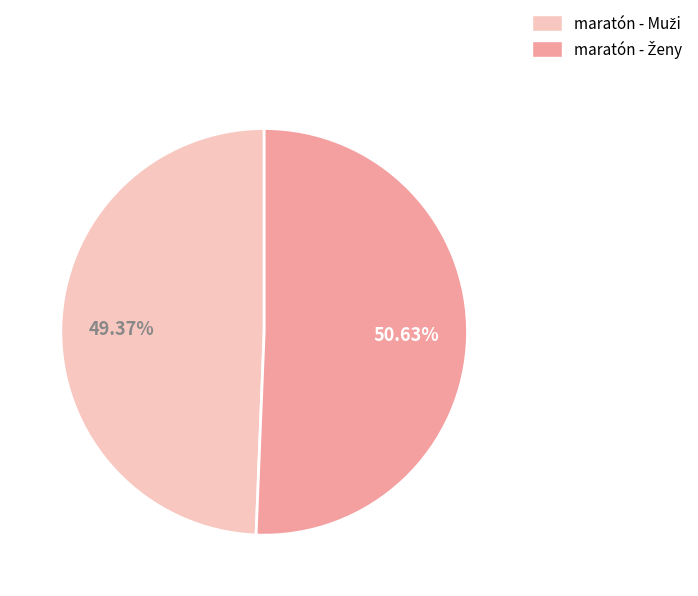

Does any single category account for the majority?

Yes